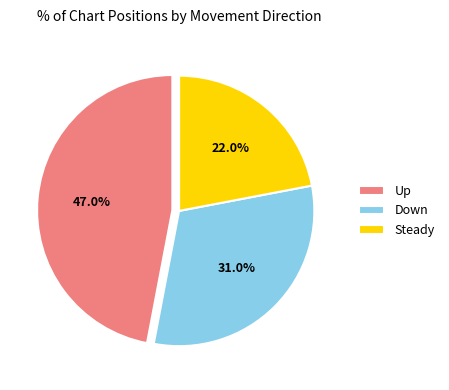

What is the smallest slice in the pie chart?

Steady